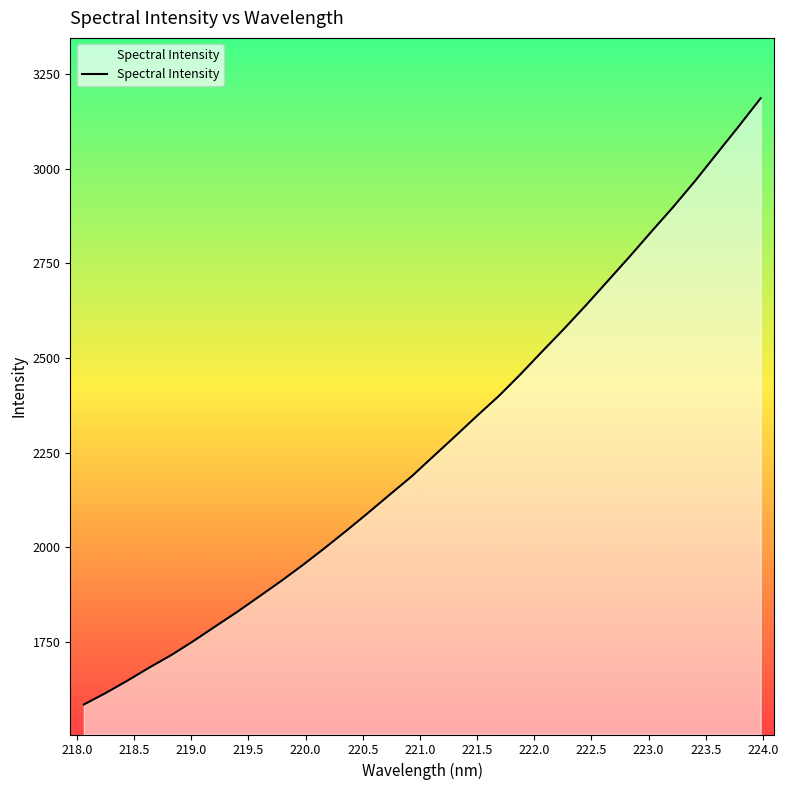

What is the difference between the maximum and minimum values?

1601.3